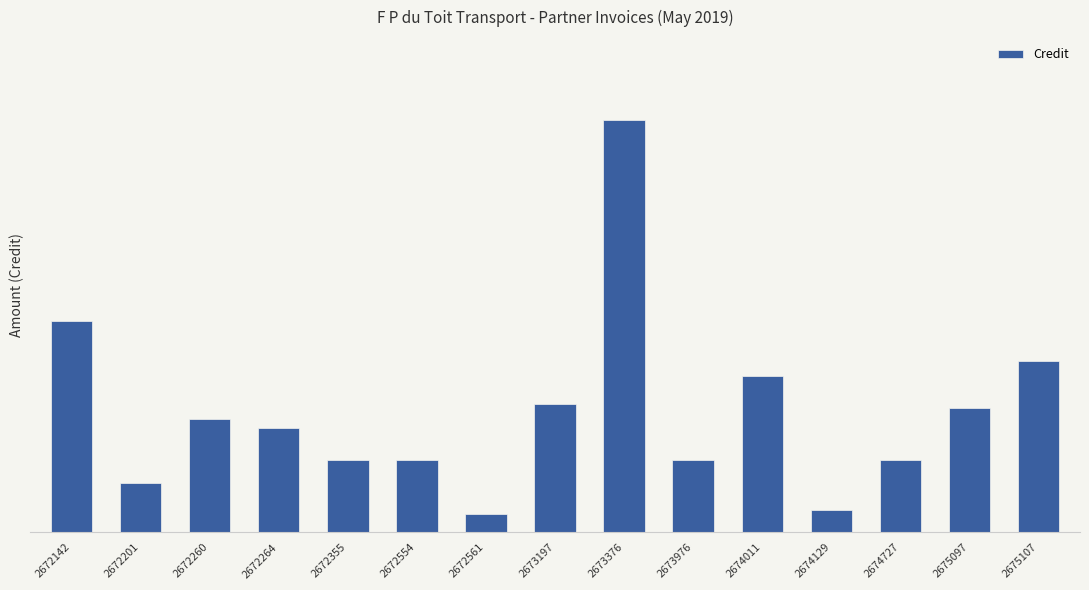

The value at 2674011 is 181.8. True or false?

False